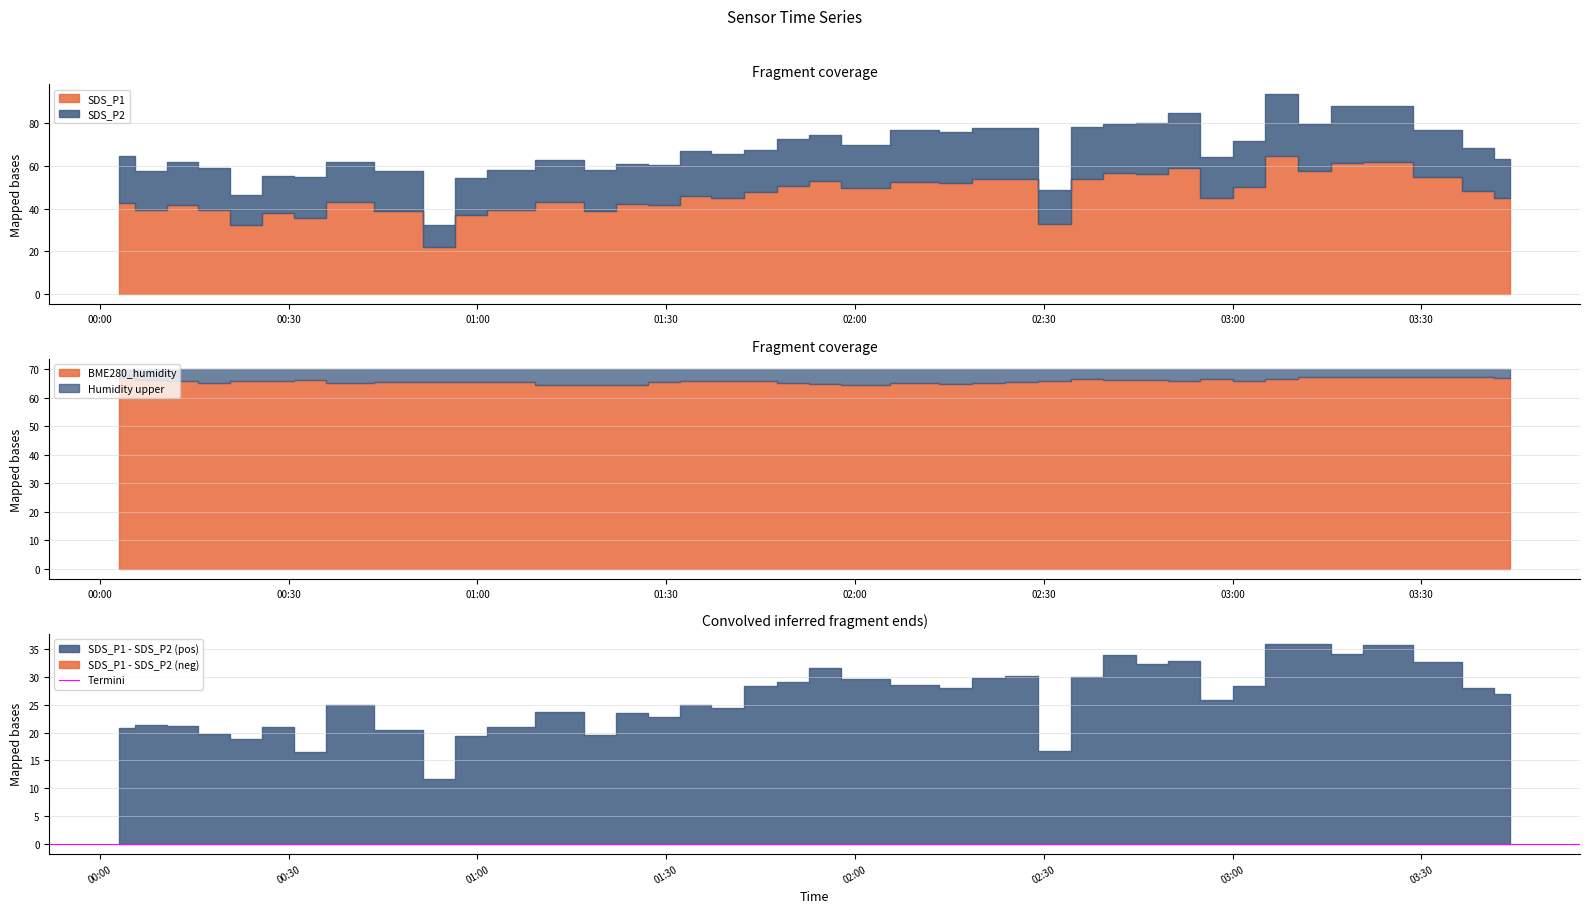

At which category is the sum across all series the highest?

2023/01/29 03:07:48